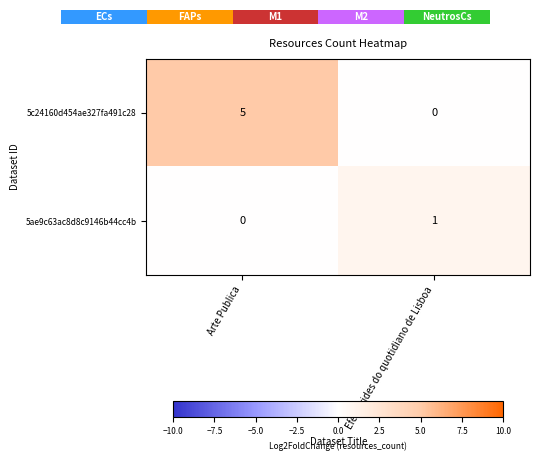

Reading left to right, transcribe all the data shown in this chart.

5c24160d454ae327fa491c28: Arte Publica=5	Efemerides do quotidiano de Lisboa=0
5ae9c63ac8d8c9146b44cc4b: Arte Publica=0	Efemerides do quotidiano de Lisboa=1